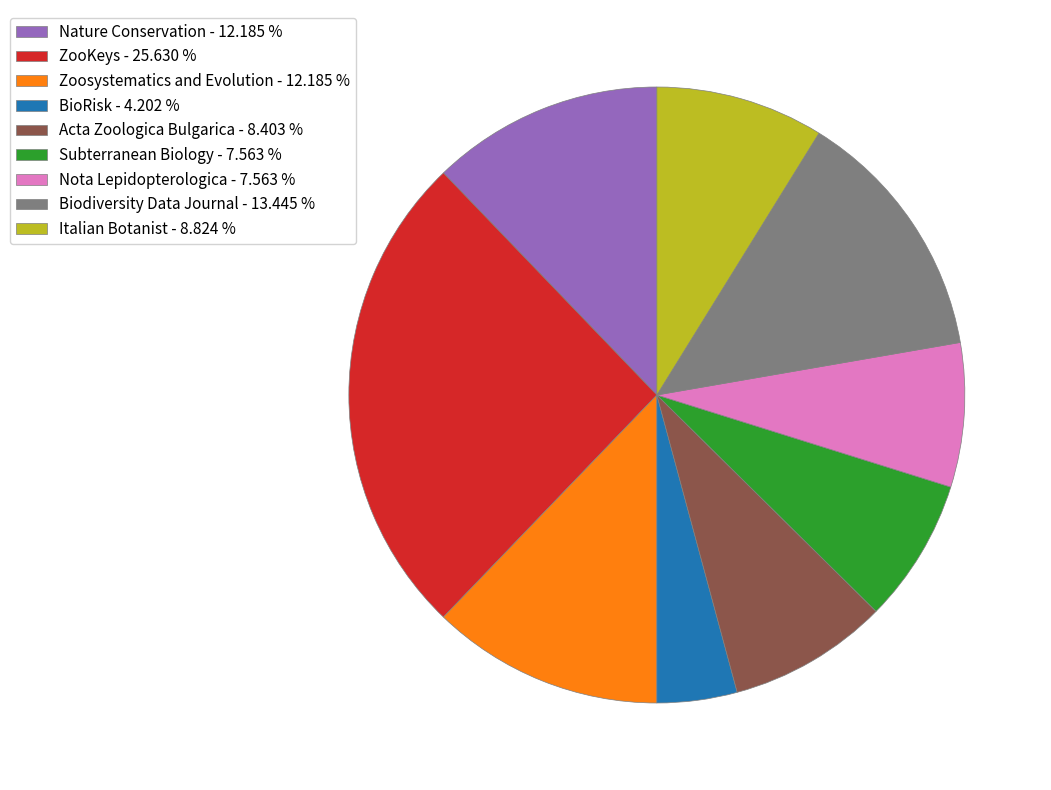

What is the largest slice in the pie chart?

ZooKeys